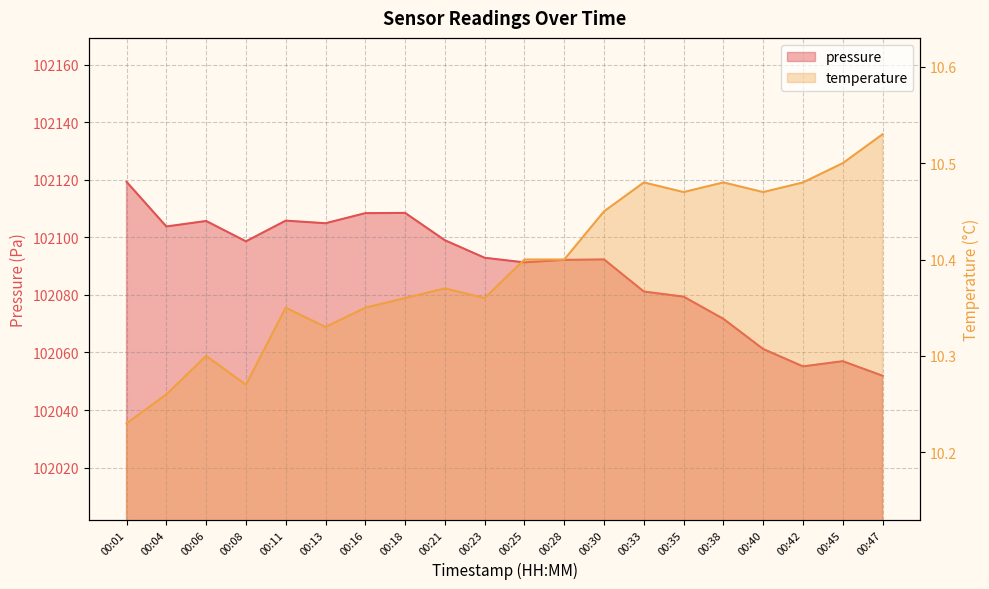

Rank the categories by pressure value from lowest to highest.

00:47, 00:42, 00:45, 00:40, 00:38, 00:35, 00:33, 00:25, 00:28, 00:30, 00:23, 00:08, 00:21, 00:04, 00:13, 00:06, 00:11, 00:16, 00:18, 00:01